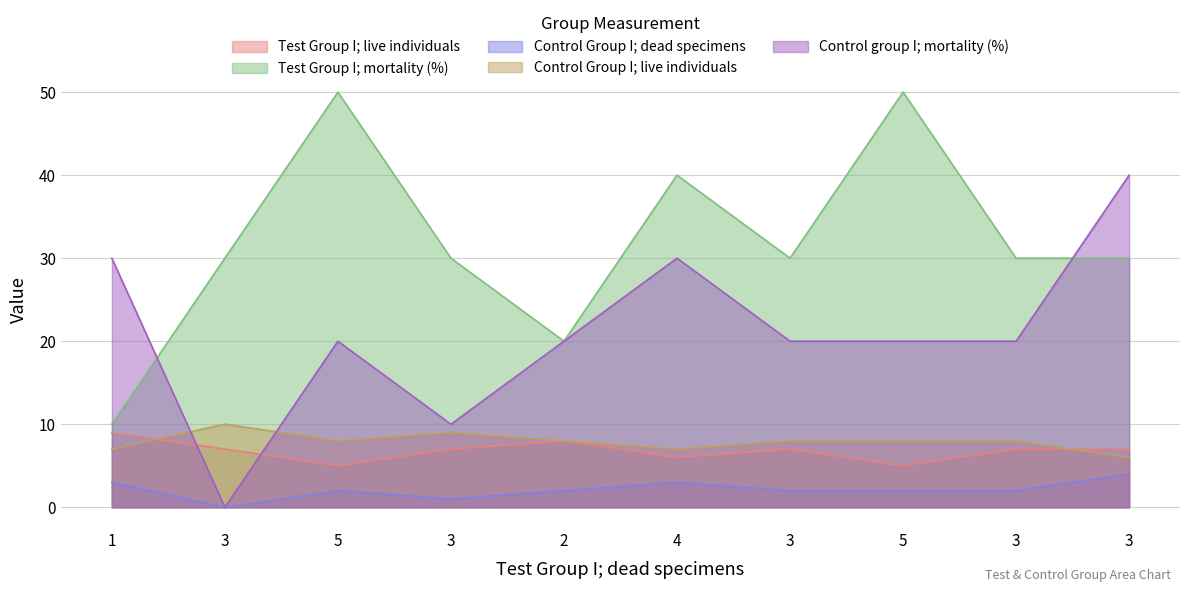

Which series has the largest total across all categories?

Test Group I; mortality (%)